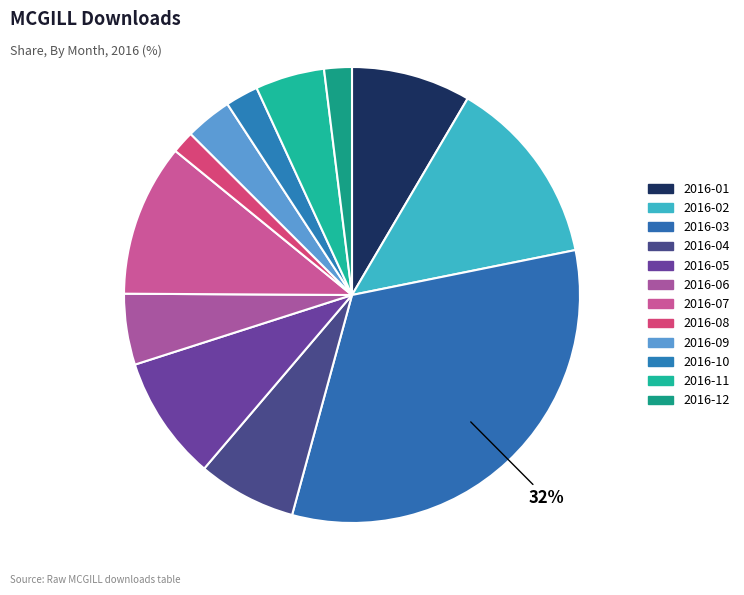

What is the total percentage of 2016-01 and 2016-12?

10.4%